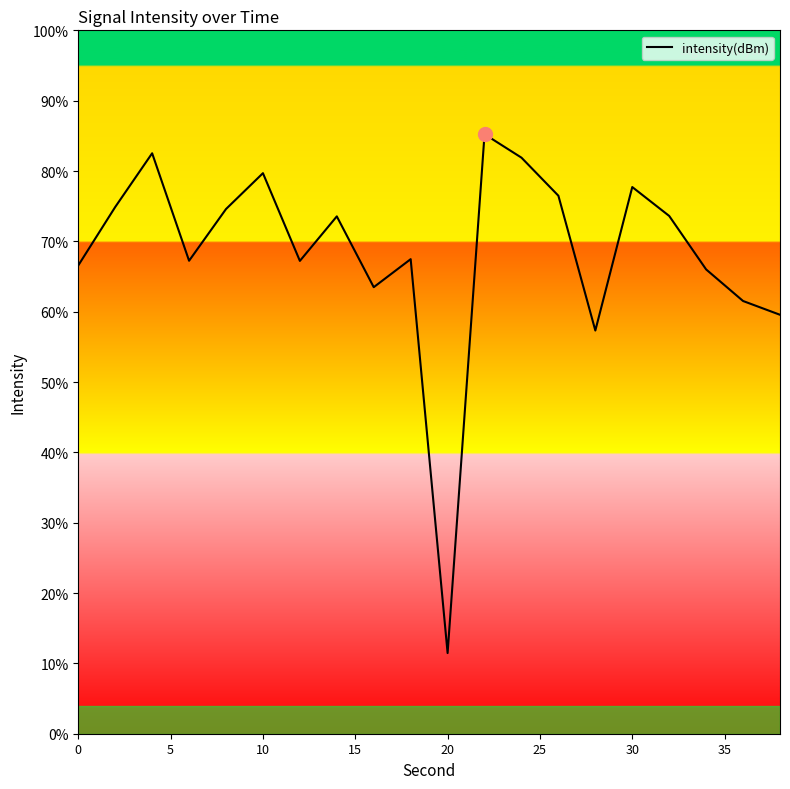

Does the chart have visible grid lines?

No